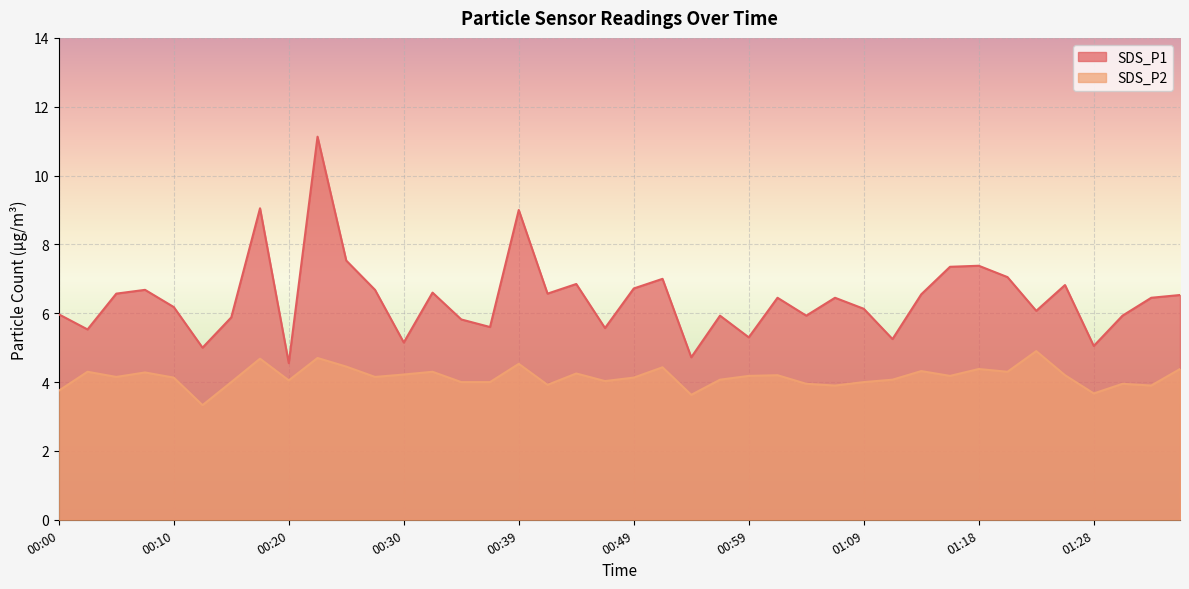

What position from the right is 01:04?

14